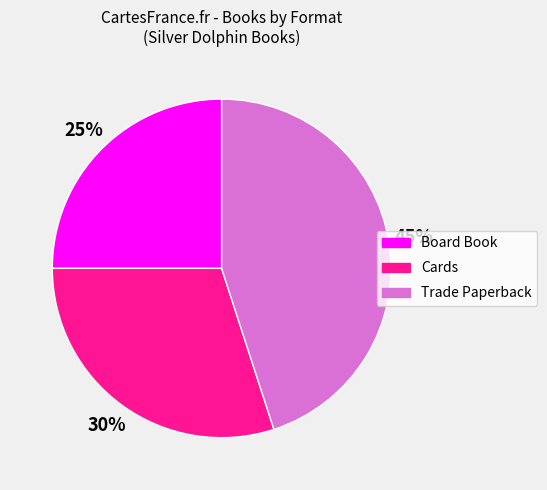

To the nearest percent, what is the difference between the largest and smallest slice percentages?

20%